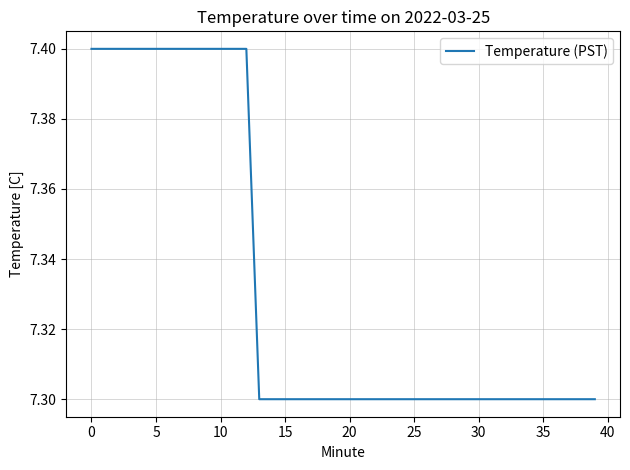

What is the greatest value displayed?

7.4